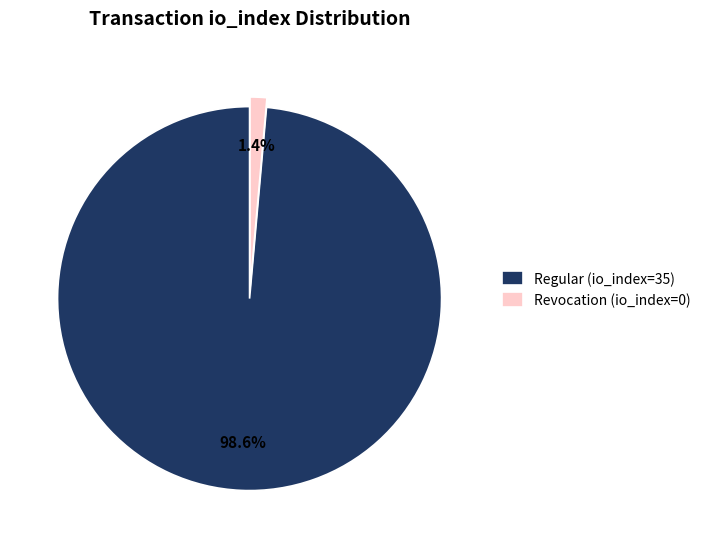

Between Revocation (io_index=0) and Regular (io_index=35), which is larger?

Regular (io_index=35)